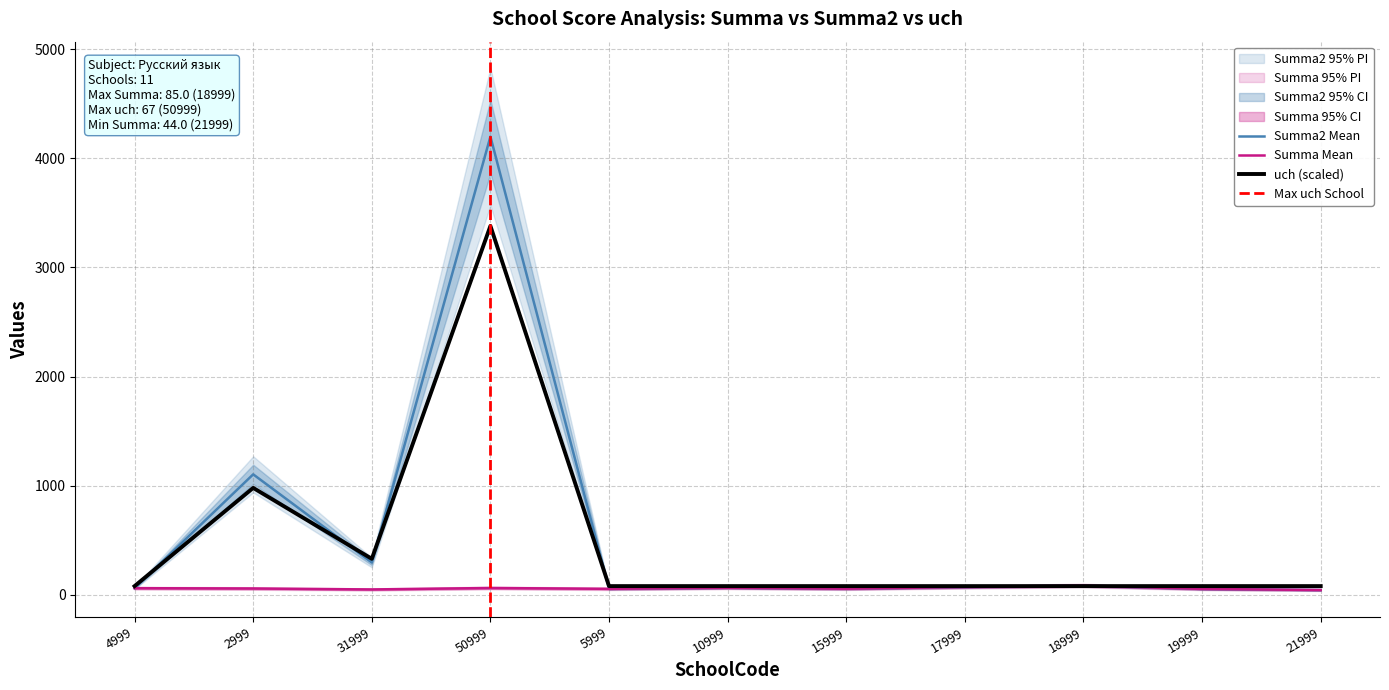

Where is Summa2 nearest to the value 2121?

2999